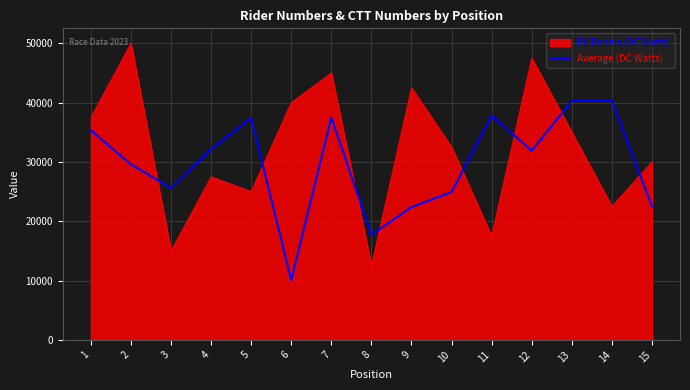

Between 12 and 14, which series saw the biggest shift?

PV Panels (DC Watts)